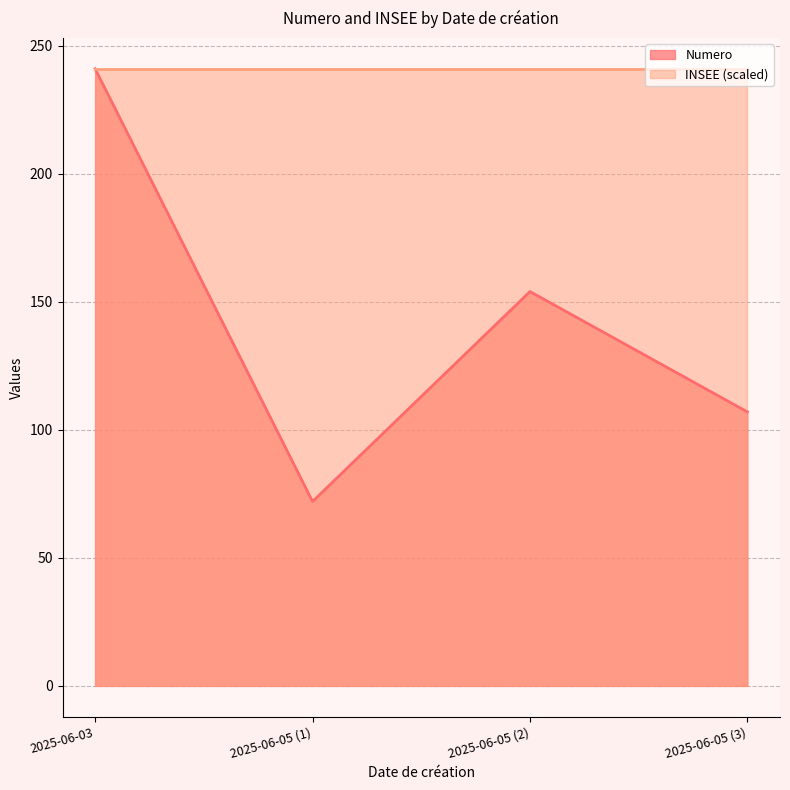

Reading left to right, extract all data points from this chart.

2025-06-03=241	2025-06-05 (1)=72	2025-06-05 (2)=154	2025-06-05 (3)=107